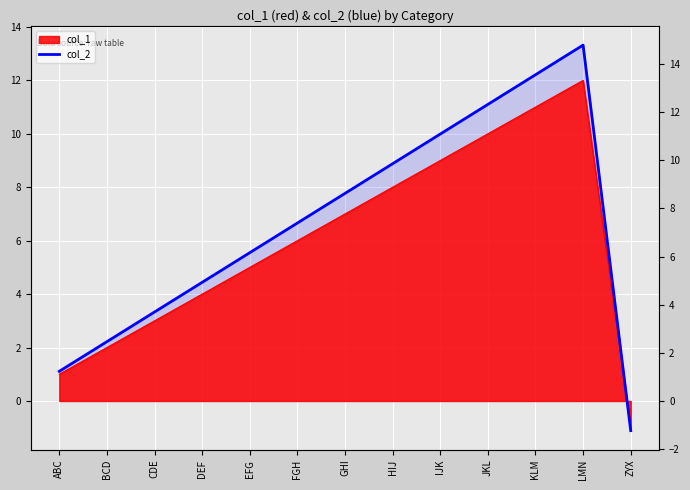

List the labels in order of value, largest first.

LMN, KLM, JKL, IJK, HIJ, GHI, FGH, EFG, DEF, CDE, BCD, ABC, ZYX